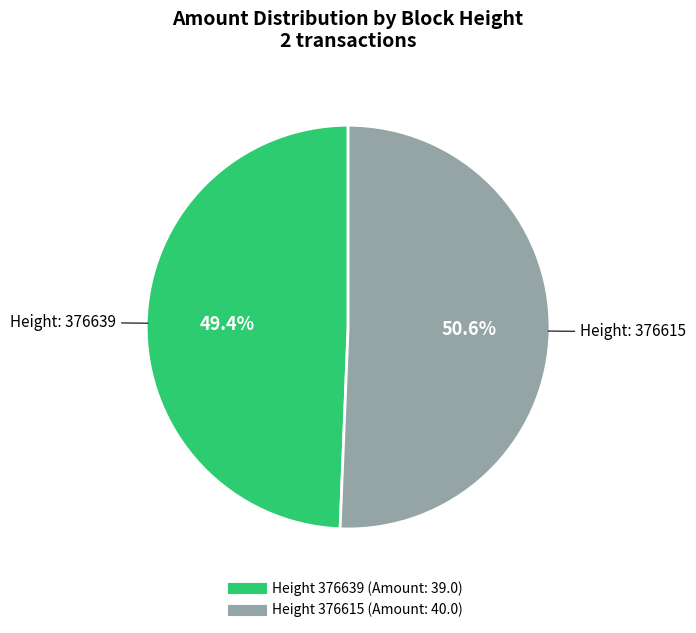

Is there any slice that represents more than half of the pie?

Yes